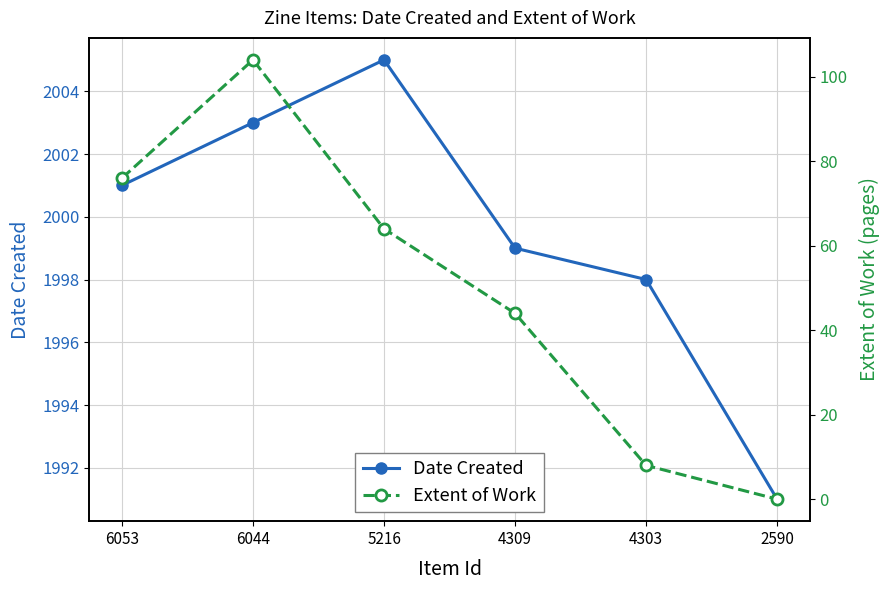

What is the maximum value shown in the chart?

2005